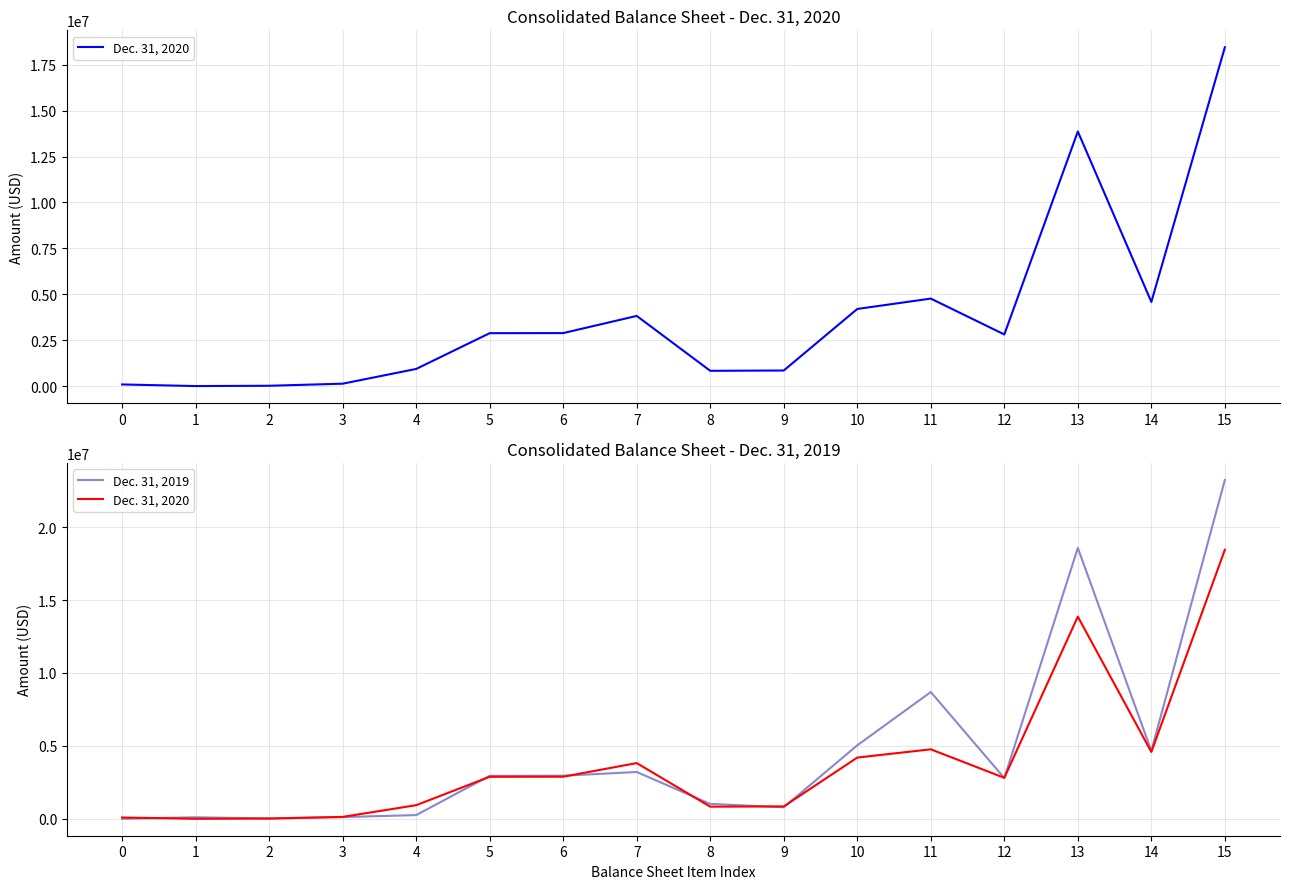

Reading left to right, what are all the values shown in this chart?

Dec. 31, 2020: 0=90500	1=3075	2=19190	3=131938	4=935152	5=2882220	6=2887314	7=3822466	8=833615	9=850277	10=4200217	11=4765387	12=2811849	13=13864800	14=4583765	15=18448565
Dec. 31, 2019: 0=2975	1=105842	2=26625	3=120000	4=255442	5=2950668	6=2955637	7=3211079	8=1022175	9=792915	10=5041113	11=8694272	12=2793080	13=18575858	14=4655765	15=23231623